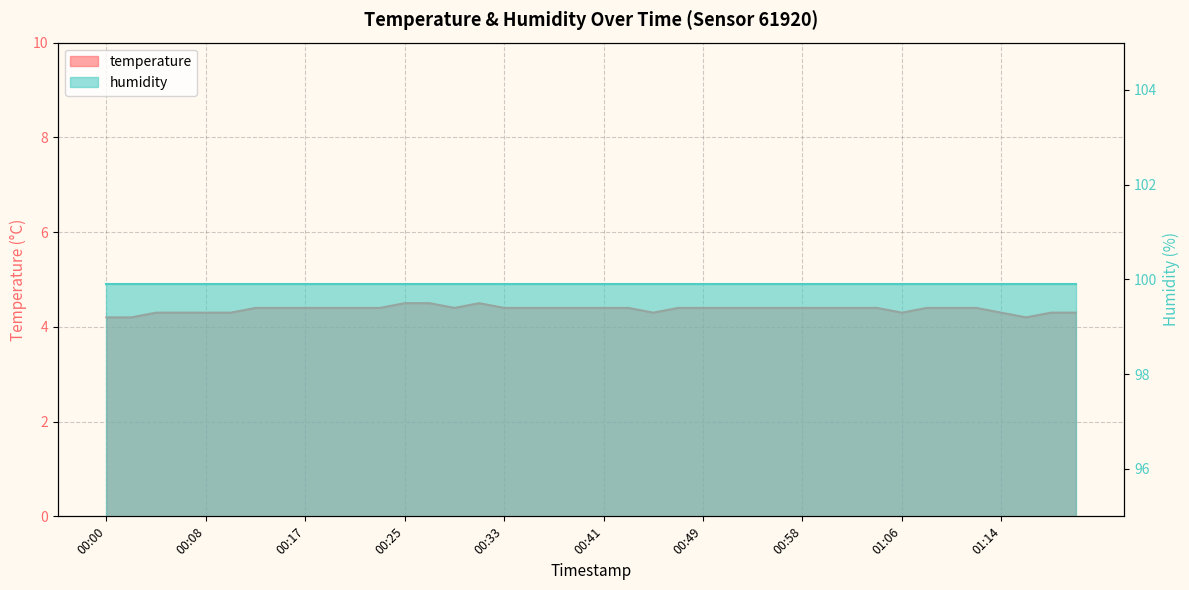

Rank the categories by value from lowest to highest.

00:00, 00:02, 01:16, 00:04, 00:06, 00:08, 00:10, 00:45, 01:06, 01:14, 01:18, 01:20, 00:12, 00:15, 00:17, 00:19, 00:21, 00:23, 00:29, 00:33, 00:35, 00:37, 00:39, 00:41, 00:43, 00:47, 00:49, 00:51, 00:53, 00:55, 00:58, 01:00, 01:02, 01:04, 01:08, 01:10, 01:12, 00:25, 00:27, 00:31